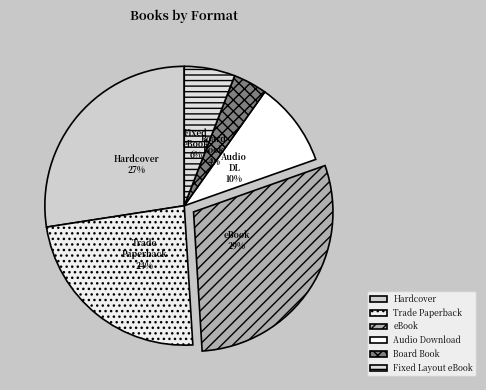

Is Trade Paperback the majority of the pie?

No